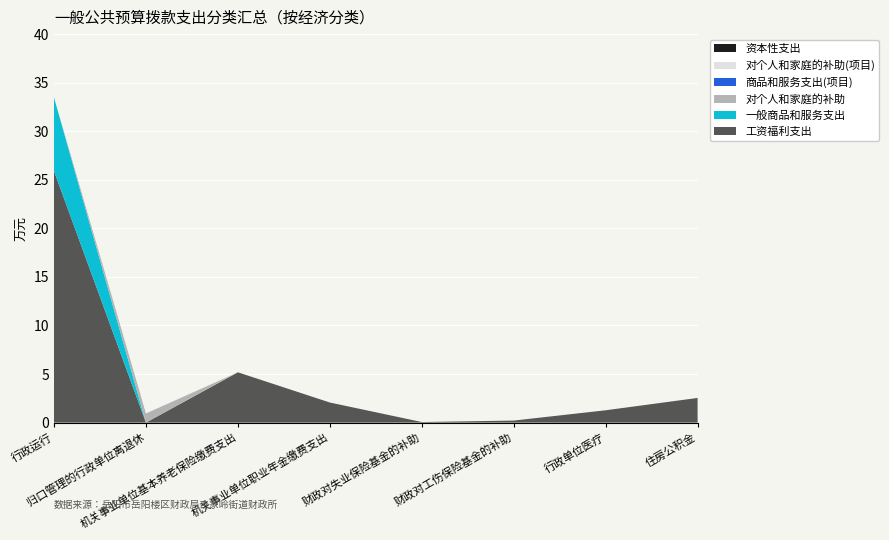

Reading left to right, extract all data points from this chart.

工资福利支出: 行政运行=25.9	归口管理的行政单位离退休=0.0	机关事业单位基本养老保险缴费支出=5.2	机关事业单位职业年金缴费支出=2.1	财政对失业保险基金的补助=0.1	财政对工伤保险基金的补助=0.2	行政单位医疗=1.3	住房公积金=2.5
一般商品和服务支出: 行政运行=7.6	归口管理的行政单位离退休=0.0	机关事业单位基本养老保险缴费支出=0.0	机关事业单位职业年金缴费支出=0.0	财政对失业保险基金的补助=0.0	财政对工伤保险基金的补助=0.0	行政单位医疗=0.0	住房公积金=0.0
对个人和家庭的补助: 行政运行=0.0	归口管理的行政单位离退休=0.9	机关事业单位基本养老保险缴费支出=0.0	机关事业单位职业年金缴费支出=0.0	财政对失业保险基金的补助=0.0	财政对工伤保险基金的补助=0.0	行政单位医疗=0.0	住房公积金=0.0
商品和服务支出(项目): 行政运行=0.0	归口管理的行政单位离退休=0.0	机关事业单位基本养老保险缴费支出=0.0	机关事业单位职业年金缴费支出=0.0	财政对失业保险基金的补助=0.0	财政对工伤保险基金的补助=0.0	行政单位医疗=0.0	住房公积金=0.0
对个人和家庭的补助(项目): 行政运行=0.0	归口管理的行政单位离退休=0.0	机关事业单位基本养老保险缴费支出=0.0	机关事业单位职业年金缴费支出=0.0	财政对失业保险基金的补助=0.0	财政对工伤保险基金的补助=0.0	行政单位医疗=0.0	住房公积金=0.0
资本性支出: 行政运行=0.0	归口管理的行政单位离退休=0.0	机关事业单位基本养老保险缴费支出=0.0	机关事业单位职业年金缴费支出=0.0	财政对失业保险基金的补助=0.0	财政对工伤保险基金的补助=0.0	行政单位医疗=0.0	住房公积金=0.0